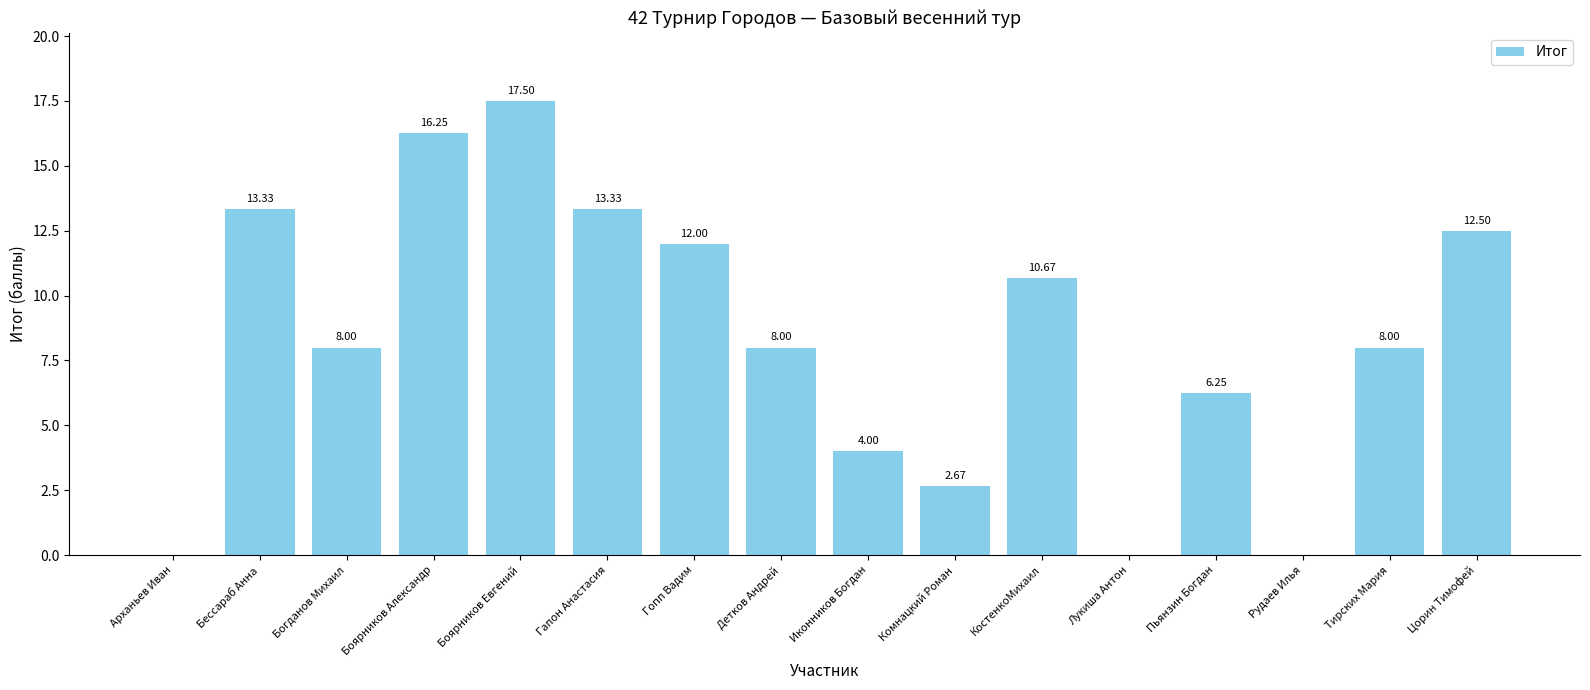

How many values are above zero?

13